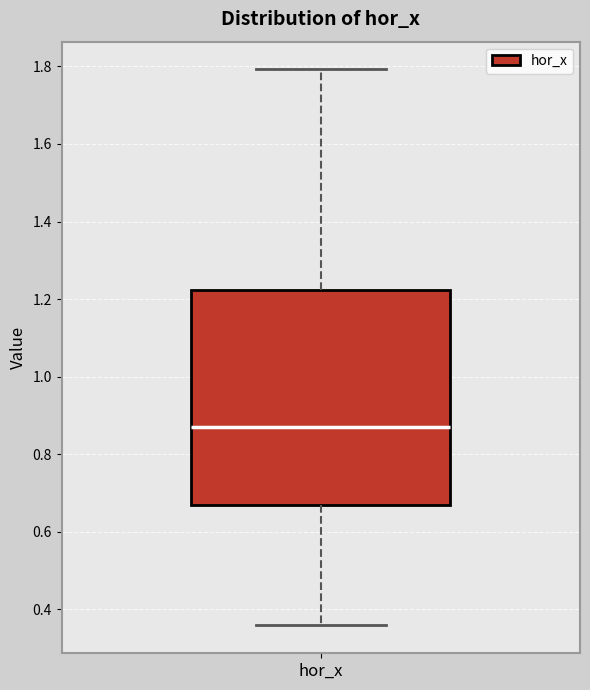

Transcribe this box plot: give where the median line is, the range the box spans, and where the two whiskers end, as read against the y-axis. The values are not printed on the chart, so give them approximately, as read against the axis.

median 0.88, box 0.66 to 1.22, whiskers 0.36 to 1.80